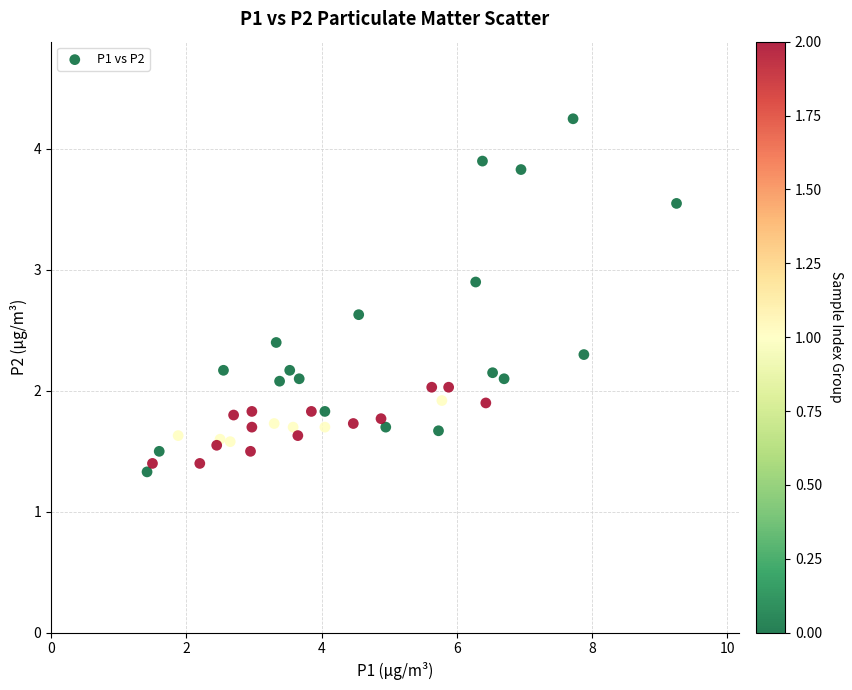

What is the range of Y values (max minus min)?

2.9